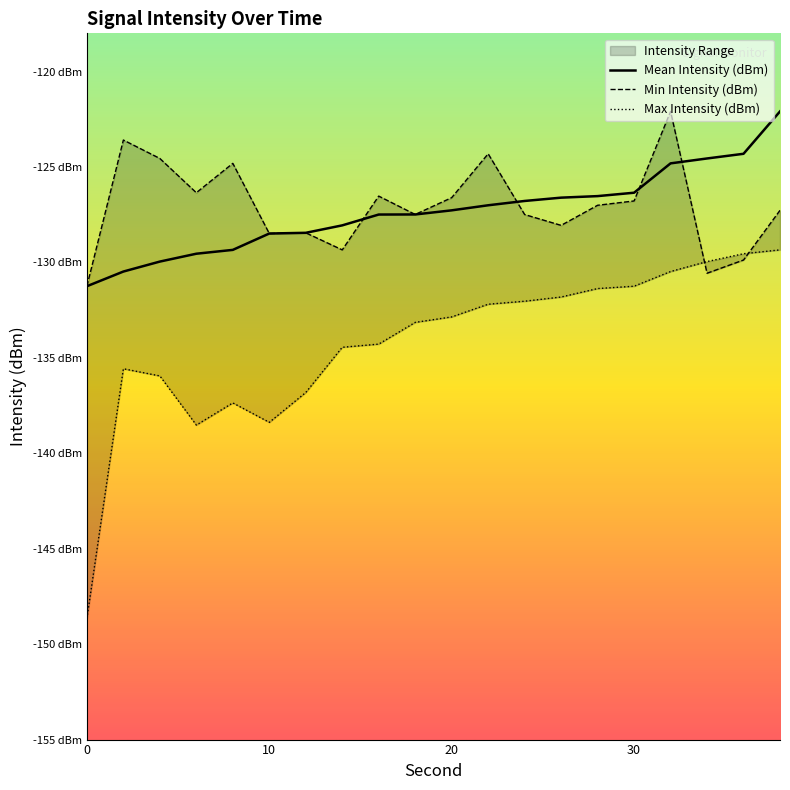

Reading left to right, transcribe all the data shown in this chart.

Min Intensity (dBm): 0=-131.2	2=-123.6	4=-124.6	6=-126.4	8=-124.8	10=-128.5	12=-128.5	14=-129.3	16=-126.5	18=-127.5	20=-126.6	22=-124.3	24=-127.5	26=-128.1	28=-127.0	30=-126.8	32=-122.1	34=-130.6	36=-129.9	38=-127.3
Max Intensity (dBm): 0=-148.7	2=-135.6	4=-135.9	6=-138.5	8=-137.4	10=-138.4	12=-136.8	14=-134.4	16=-134.3	18=-133.1	20=-132.9	22=-132.2	24=-132.0	26=-131.8	28=-131.4	30=-131.2	32=-130.5	34=-130.0	36=-129.5	38=-129.3
Mean Intensity (dBm): 0=-131.2	2=-130.5	4=-130.0	6=-129.5	8=-129.3	10=-128.5	12=-128.5	14=-128.1	16=-127.5	18=-127.5	20=-127.3	22=-127.0	24=-126.8	26=-126.6	28=-126.5	30=-126.4	32=-124.8	34=-124.6	36=-124.3	38=-122.1